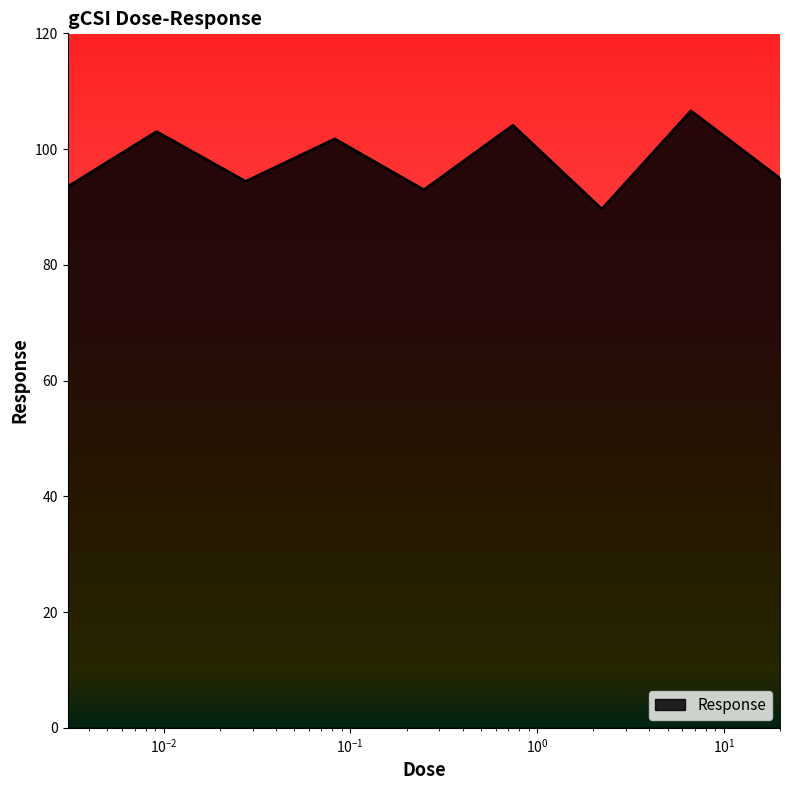

What is the maximum value shown in the chart?

106.6